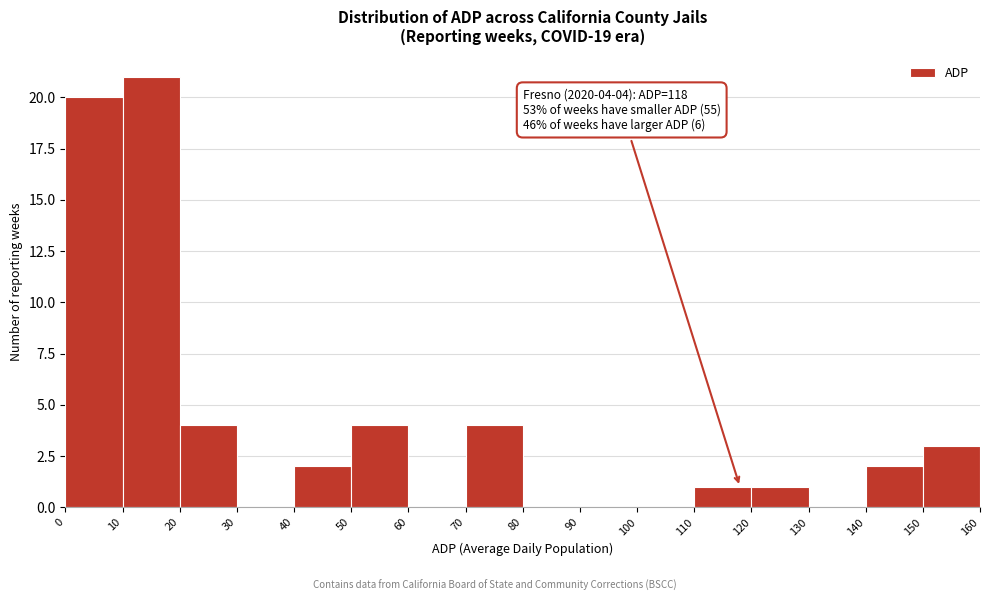

Over which range of the x-axis is the bar tallest?

10 to 20